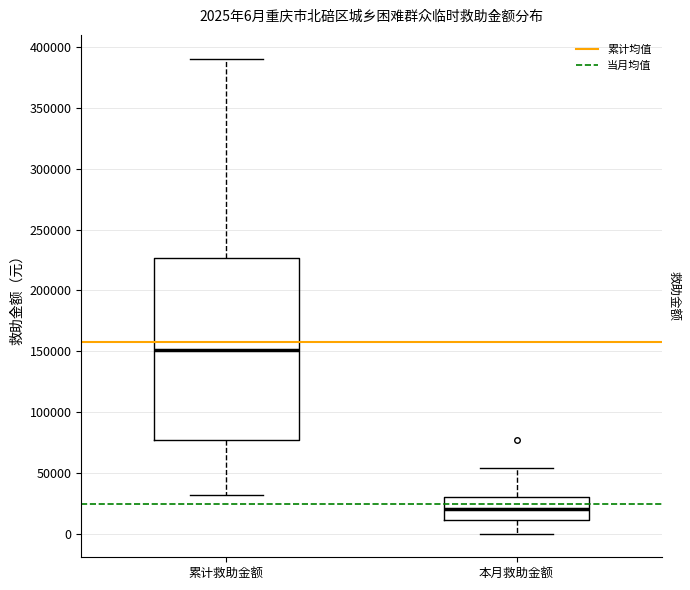

Comparing the boxes themselves (not the whiskers), which one is the tallest?

累计救助金额